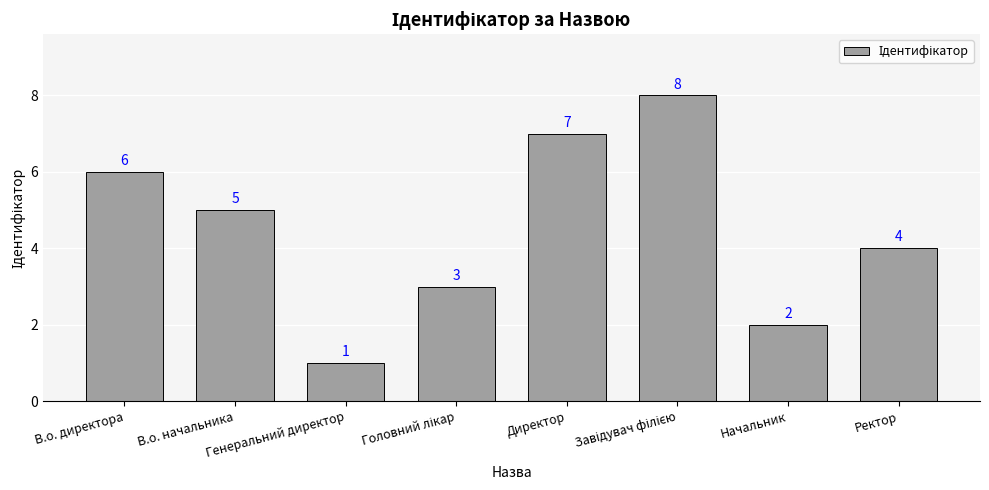

Does the chart contain stacked bars?

No